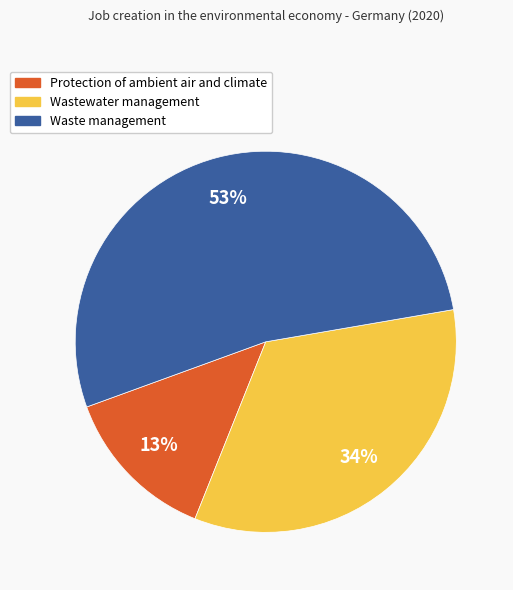

Which category has the smallest portion of the pie?

Protection of ambient air and climate